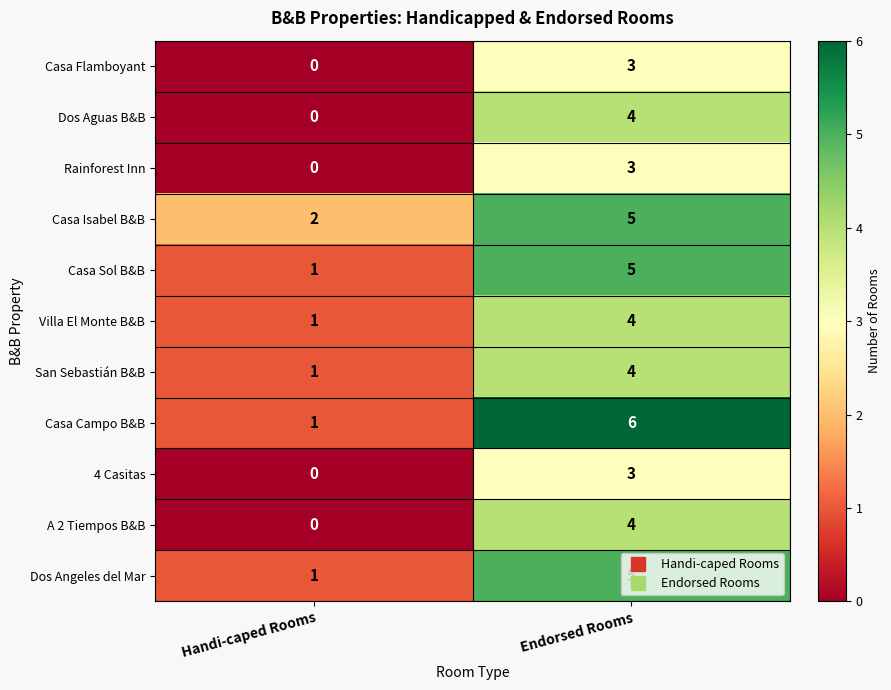

At which label is Dos Aguas B&B closest to 2?

Handi-caped Rooms